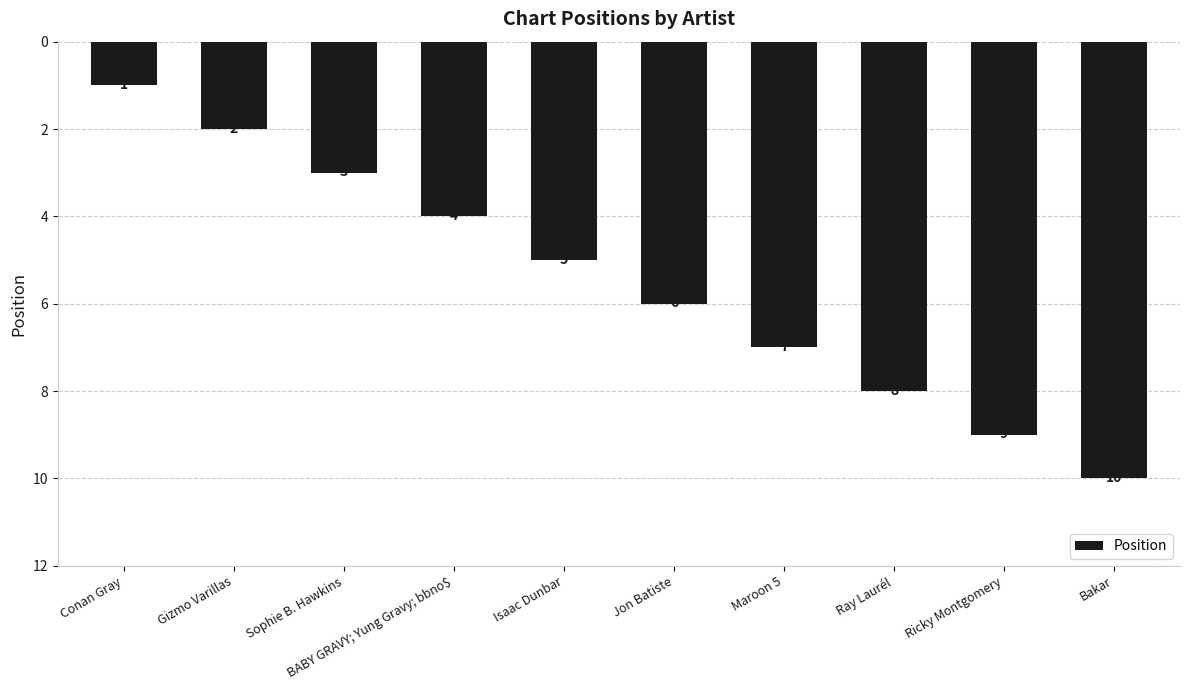

What is the difference between the values at Jon Batiste and Ricky Montgomery?

3